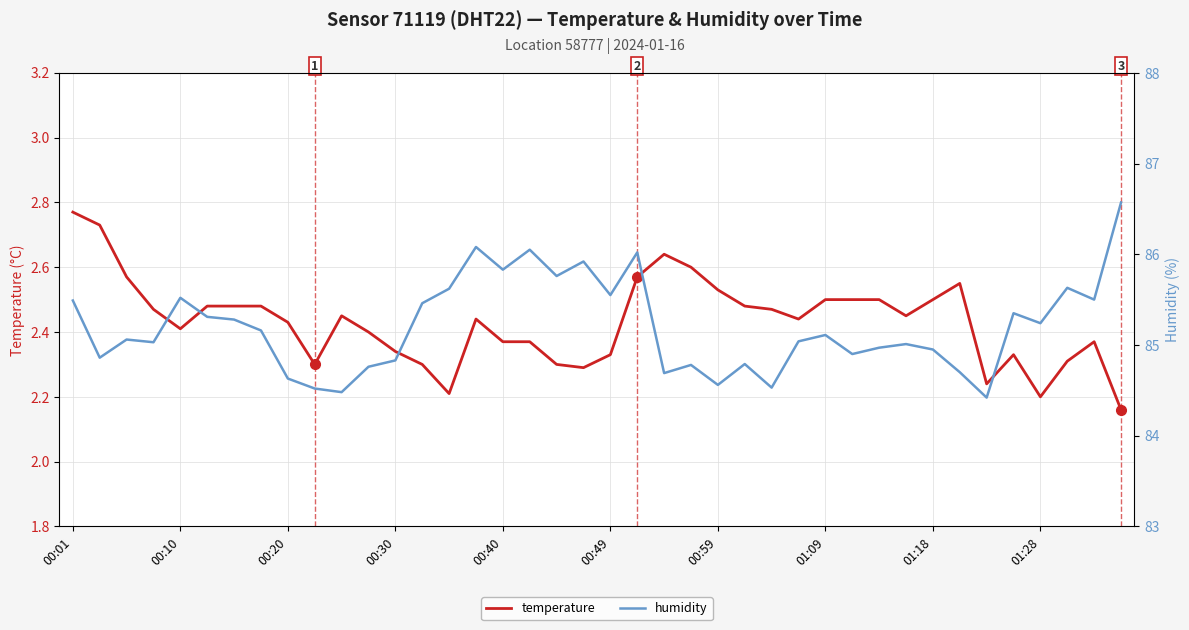

Between 12 and 14, which is larger?

12